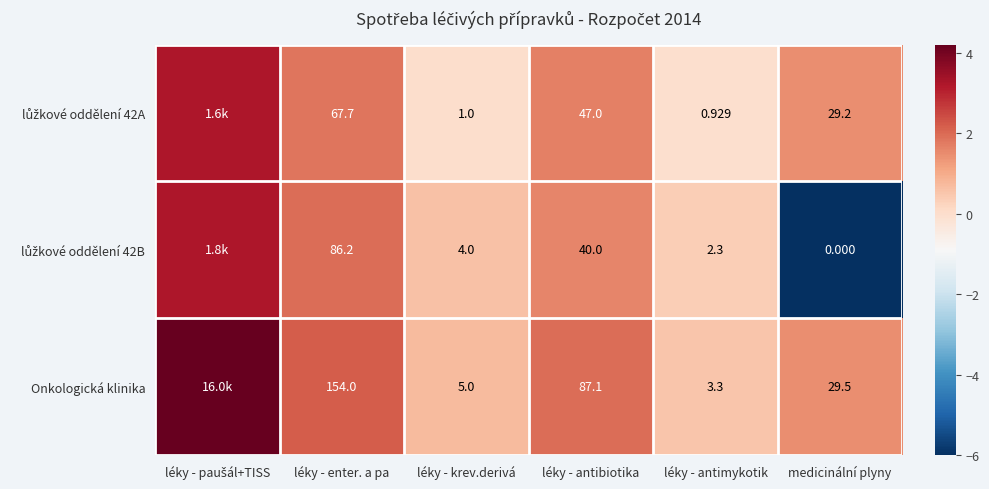

How many categories are shown in the chart?

6